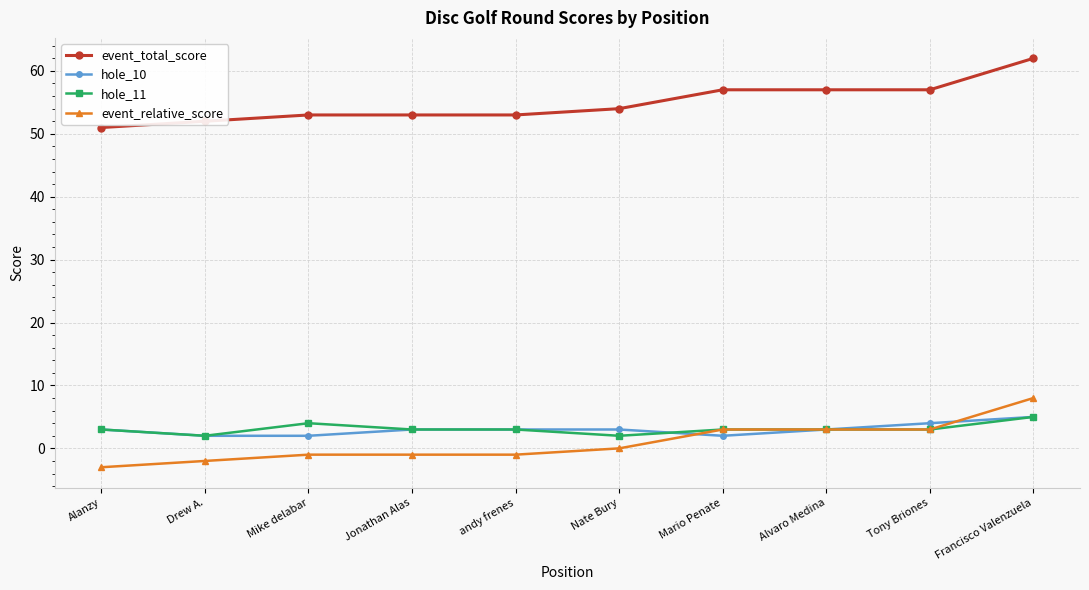

What is the difference between the highest and lowest values at Alanzy?

54